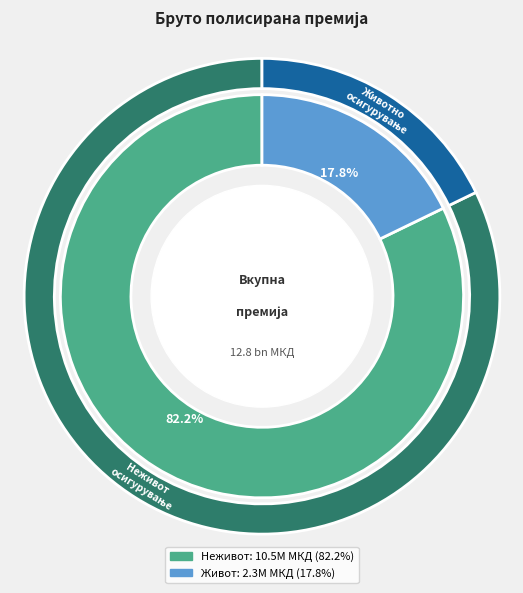

The Живот slice represents 18% of the pie. True or false?

True